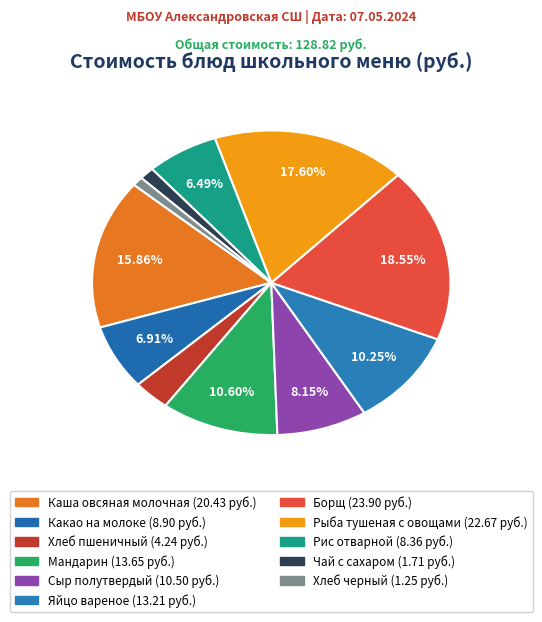

What percentage do Хлеб черный and Яйцо вареное together represent?

11.2%